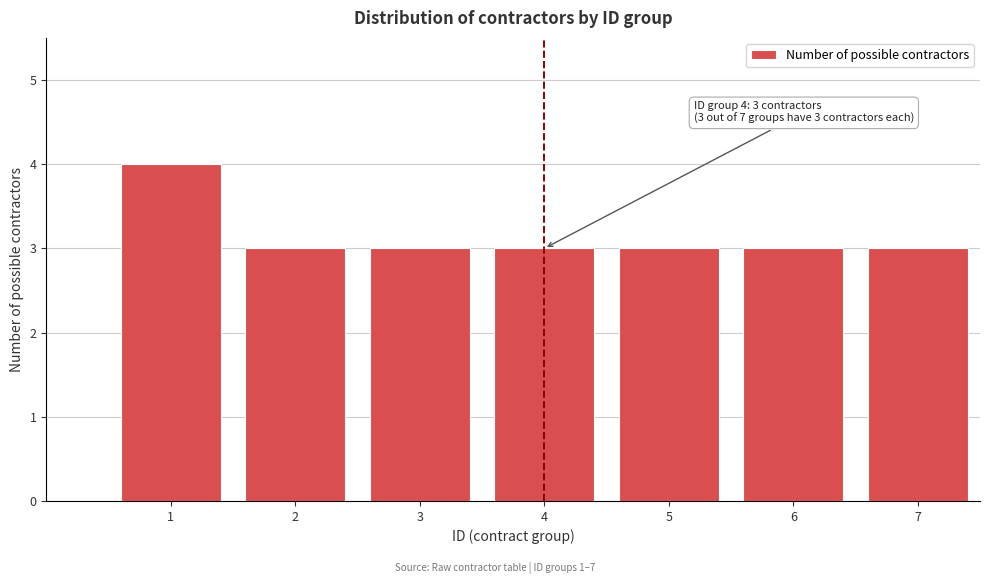

Reading left to right, list all the values displayed in this chart.

4	3	3	3	3	3	3